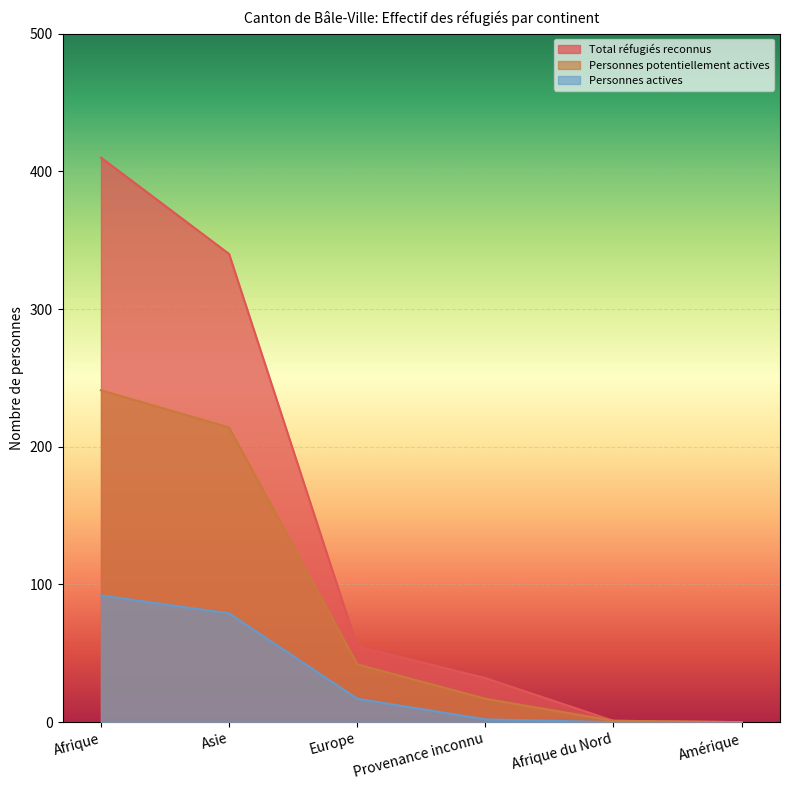

Which series has the widest spread of values?

Total réfugiés reconnus